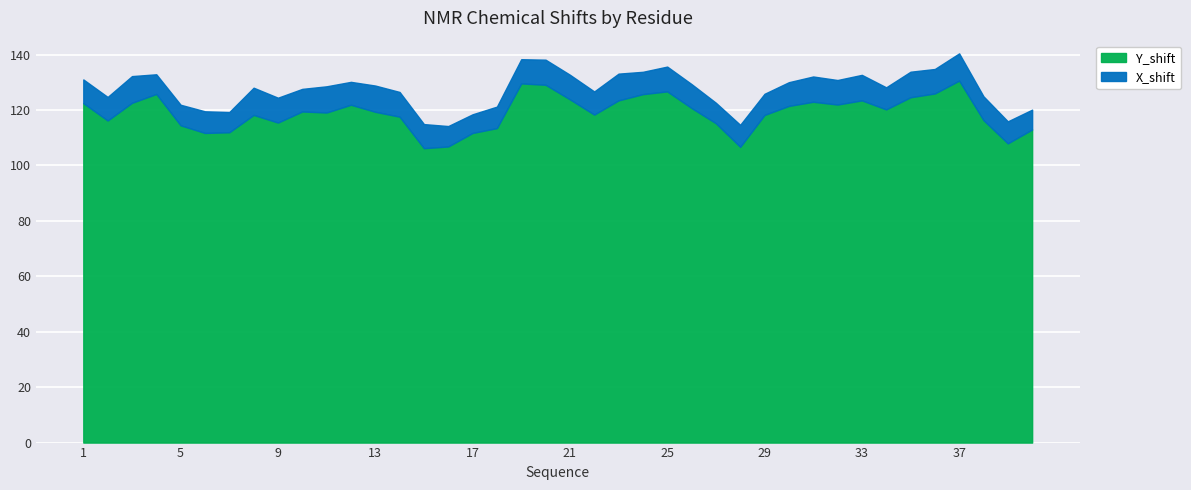

What is the spread (max minus min) of values at 36?

117.1